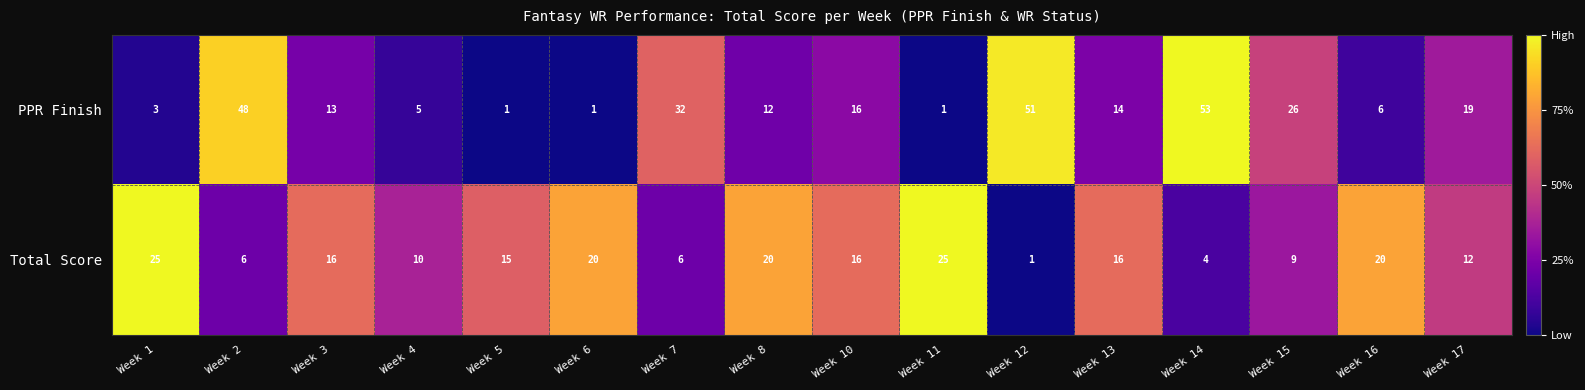

List the series in order of their peak value, lowest first.

Total Score, PPR Finish